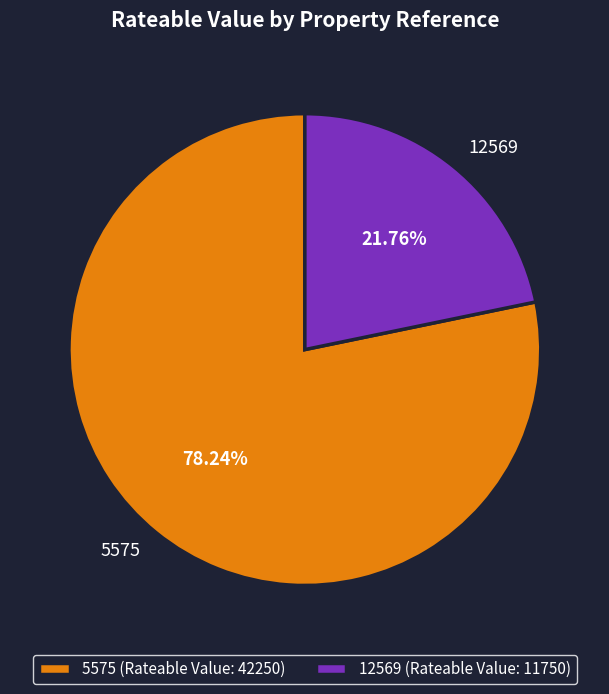

Does any single category account for the majority?

Yes